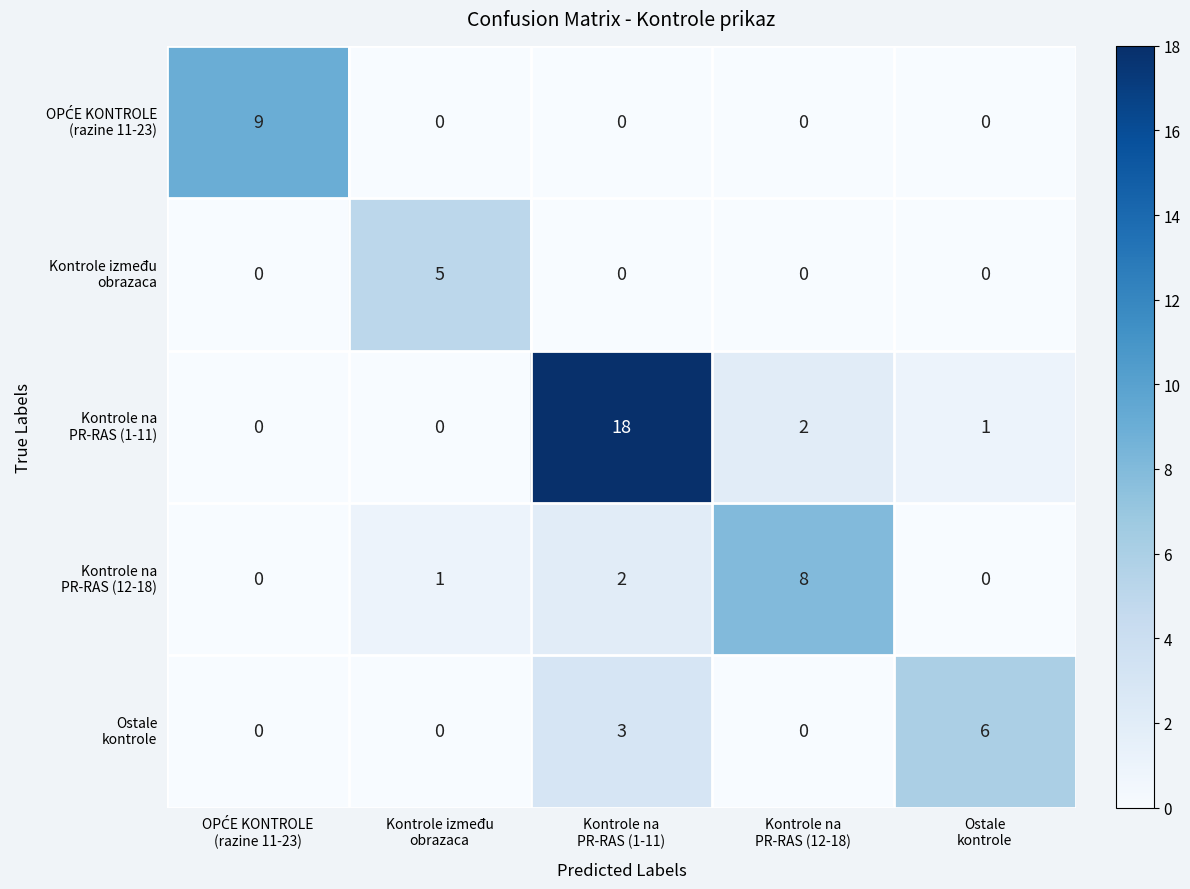

What is the greatest value displayed?

18